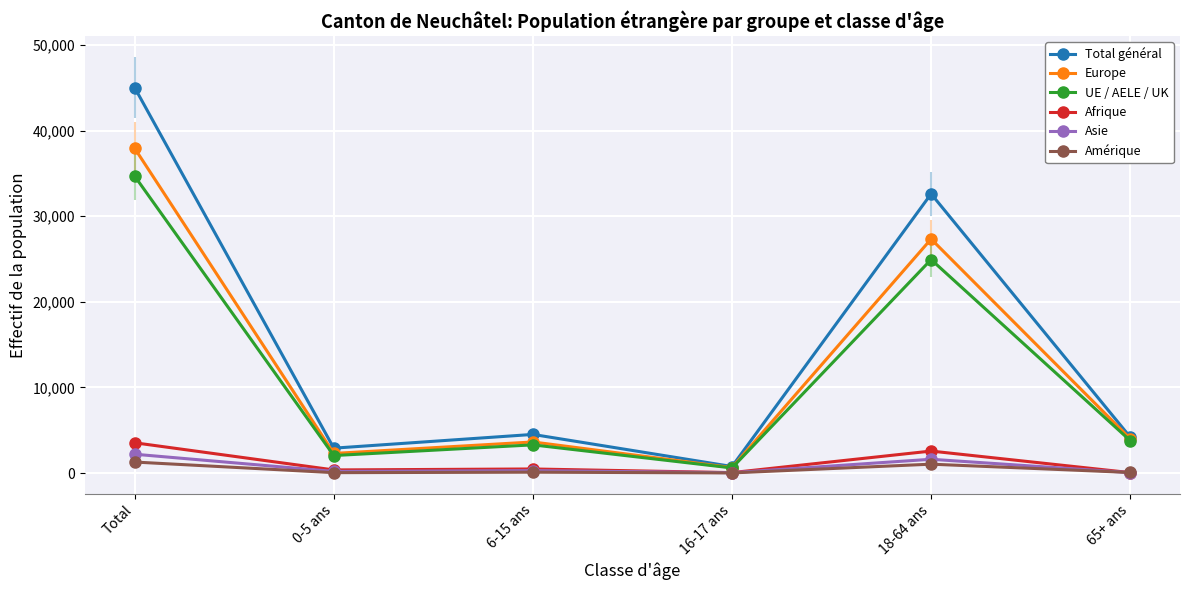

True or false: Afrique and UE / AELE / UK cross at least once.

False